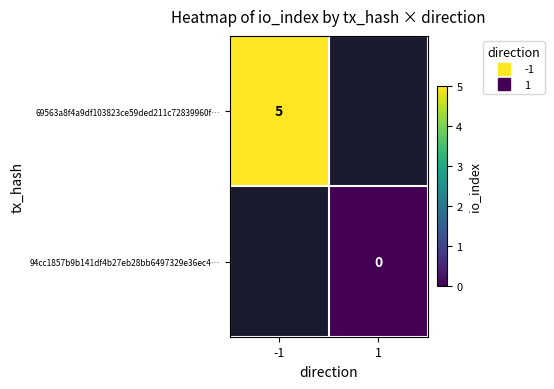

Count the number of data series in this chart.

2